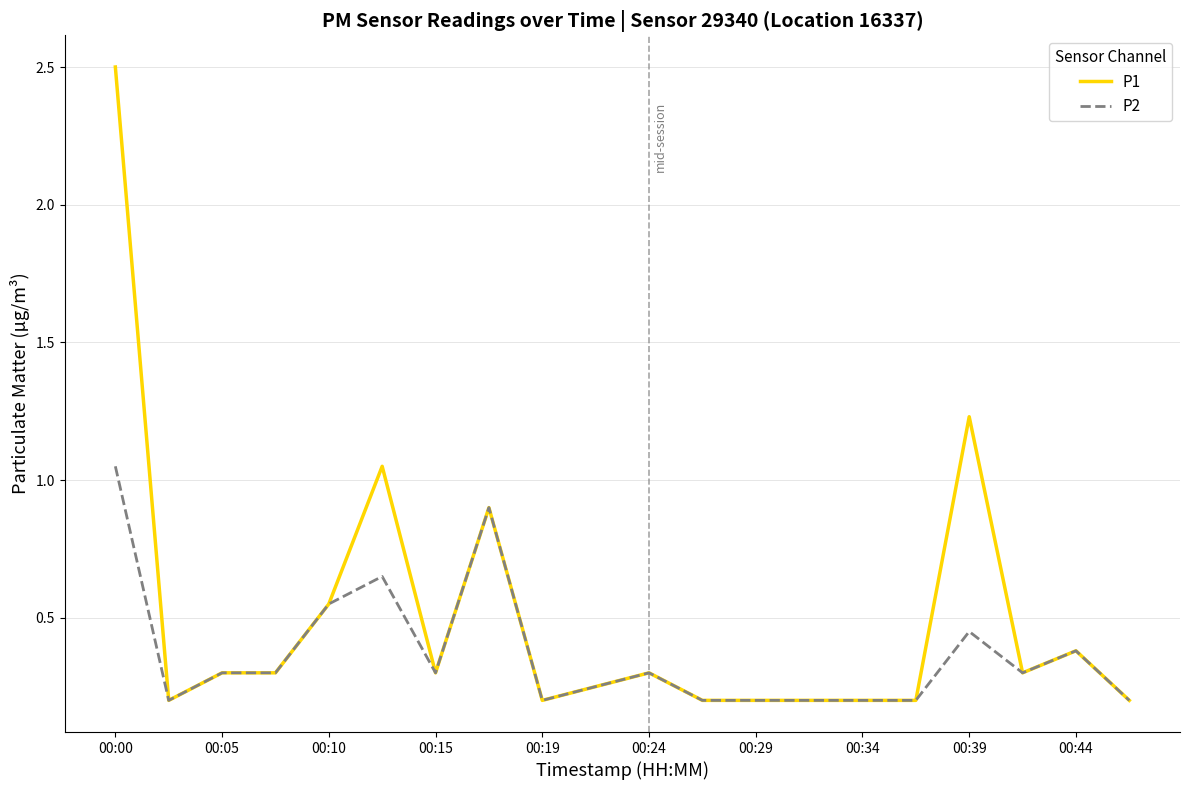

Which series has the largest total across all categories?

P1